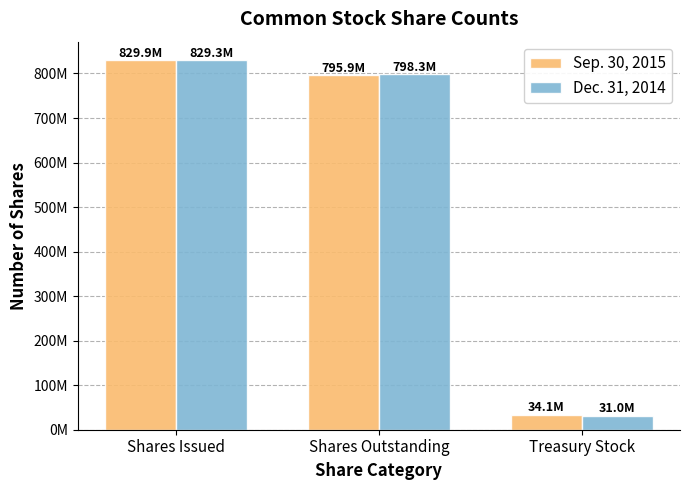

Rank the categories by Dec. 31, 2014 value from highest to lowest.

Shares Issued, Shares Outstanding, Treasury Stock